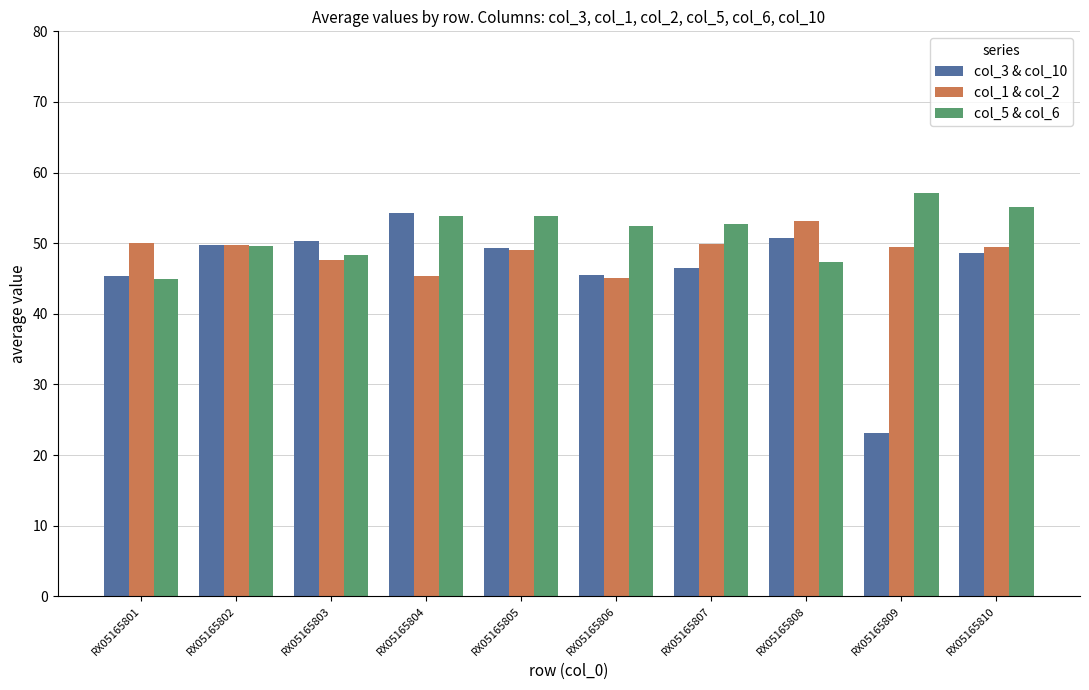

Which series changed the most between RX05165804 and RX05165810?

col_3 & col_10